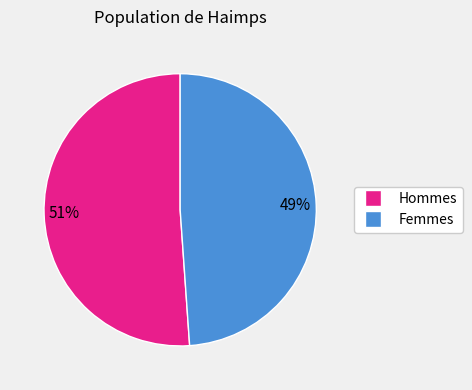

Does any single category account for the majority?

Yes